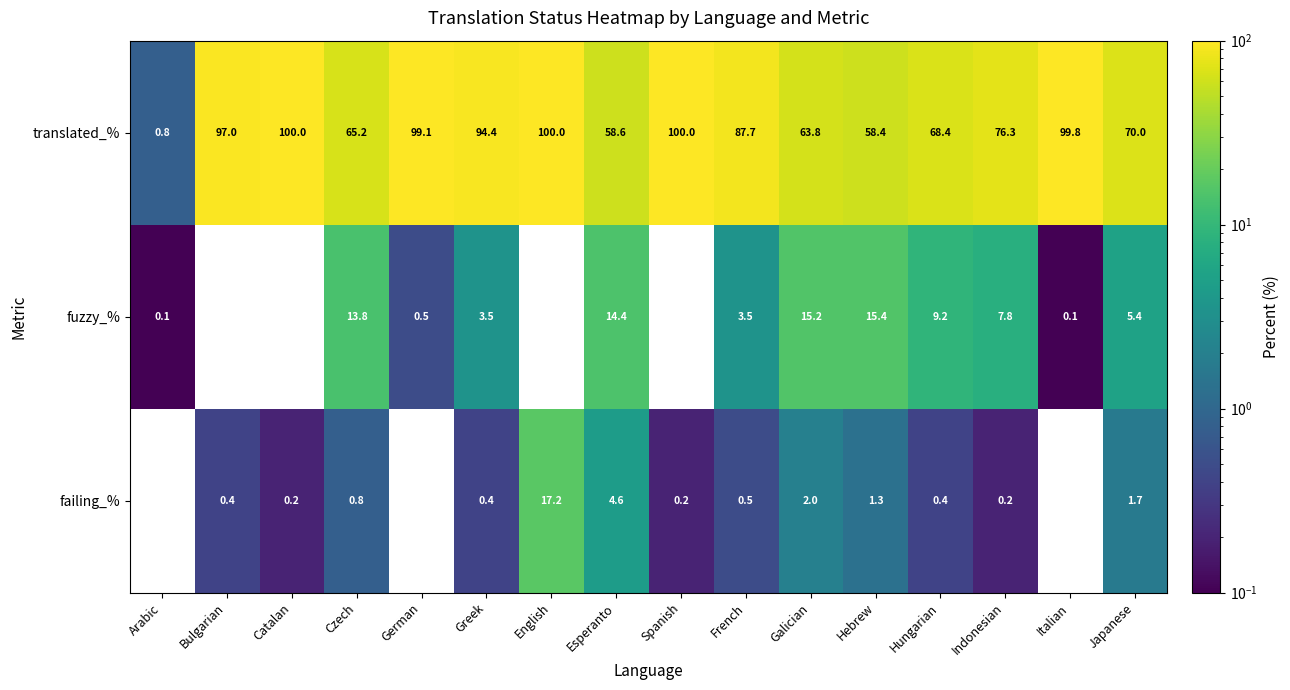

True or false: fuzzy_% has a value of 0.9 at German.

False